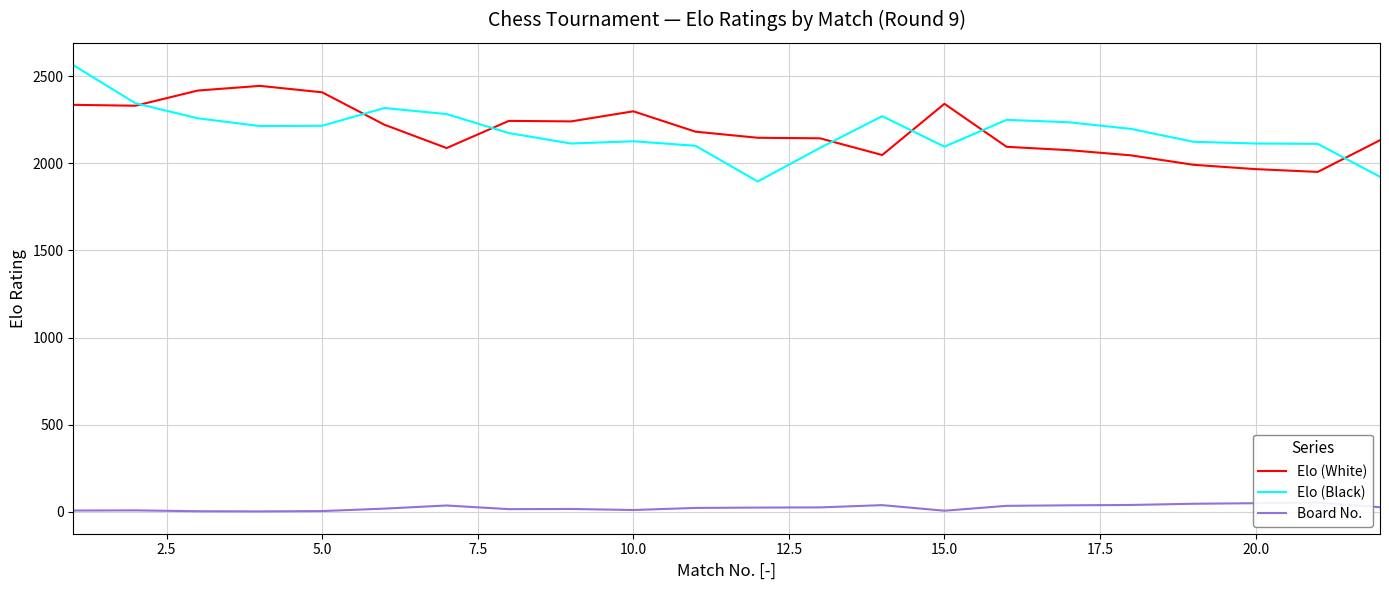

List the series in order of their peak value, highest first.

Elo (Black), Elo (White), Board No.